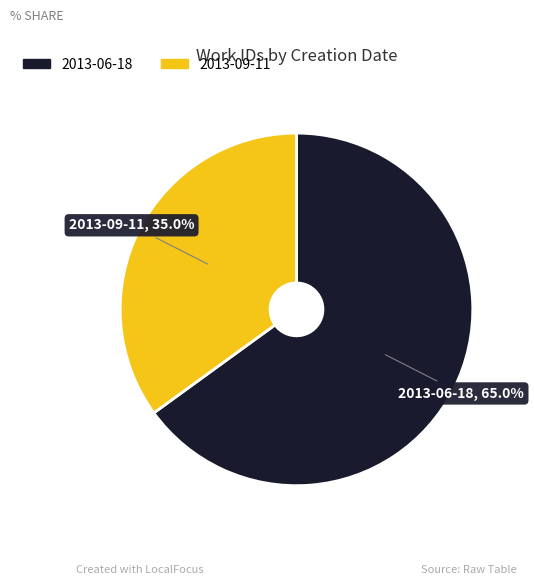

Is there any slice that represents more than half of the pie?

Yes